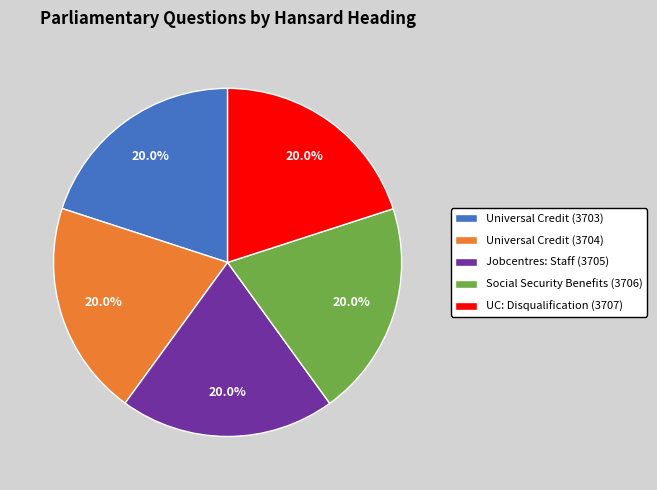

To the nearest percent, what percentage of the pie is Universal Credit (3703)?

20%